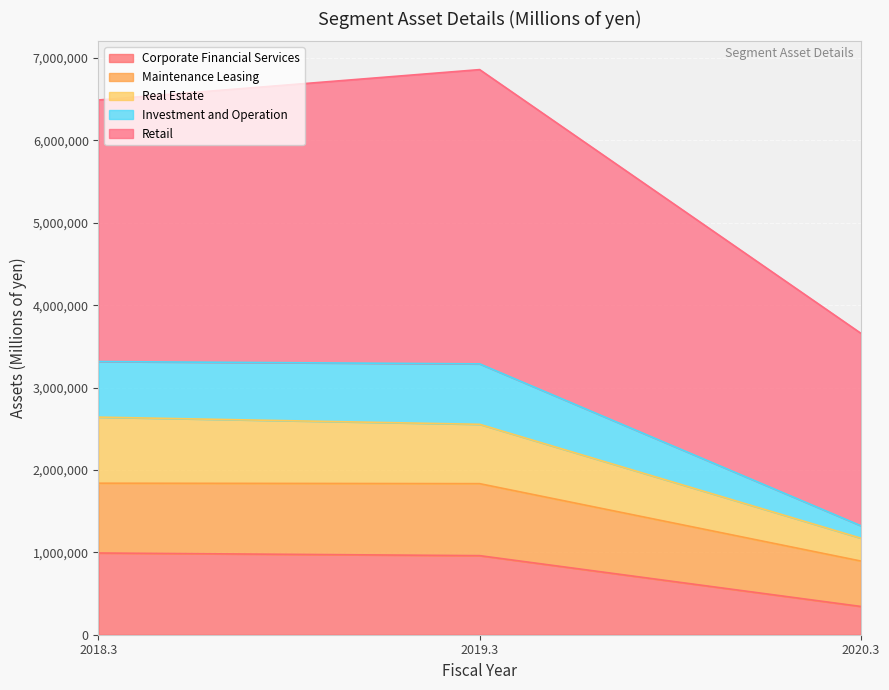

What is the total value across all series at 2019.3?

6858770